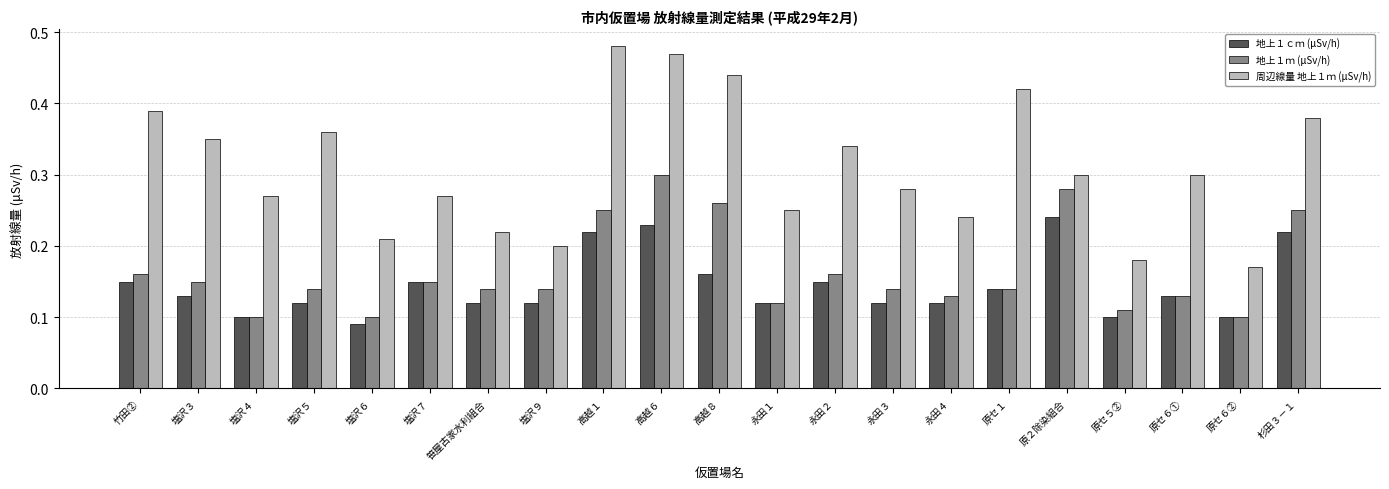

Which series has the largest total across all categories?

周辺線量 地上１ｍ (μSv/h)